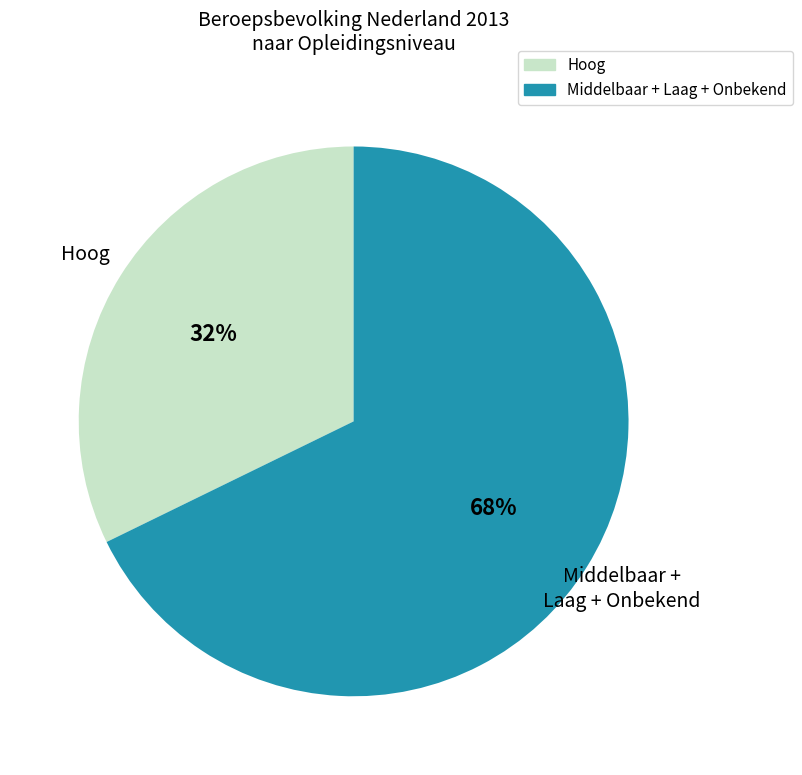

Does Hoog represent more than half of the total?

No